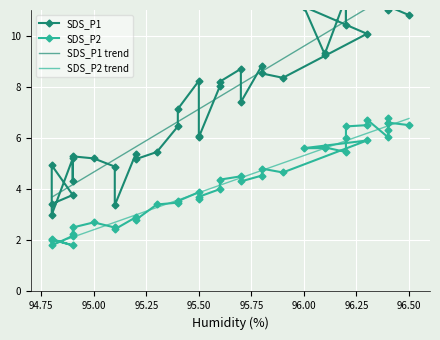

What is the maximum value for SDS_P2 trend?

6.8